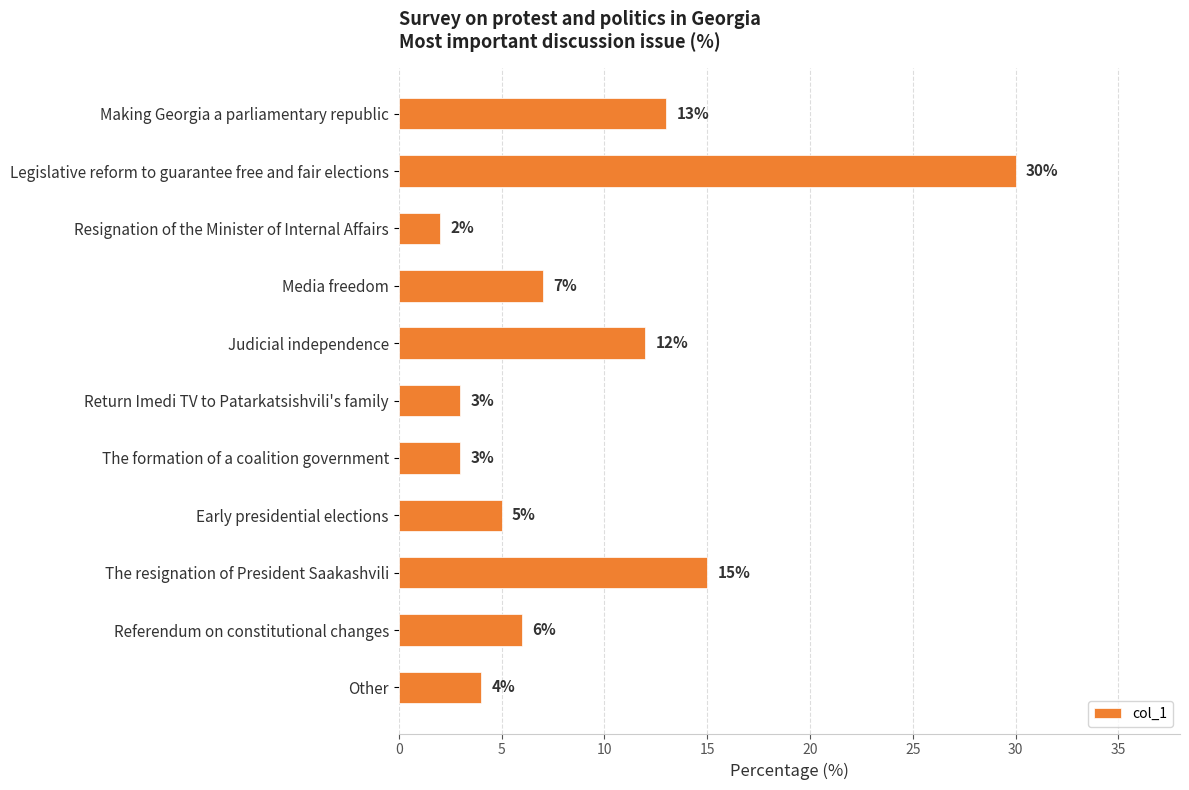

Reading top to bottom, transcribe all the data shown in this chart.

13	30	2	7	12	3	3	5	15	6	4